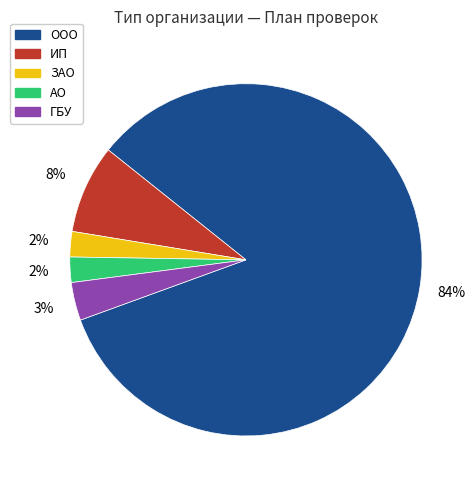

To the nearest percent, what is the average slice percentage?

20%